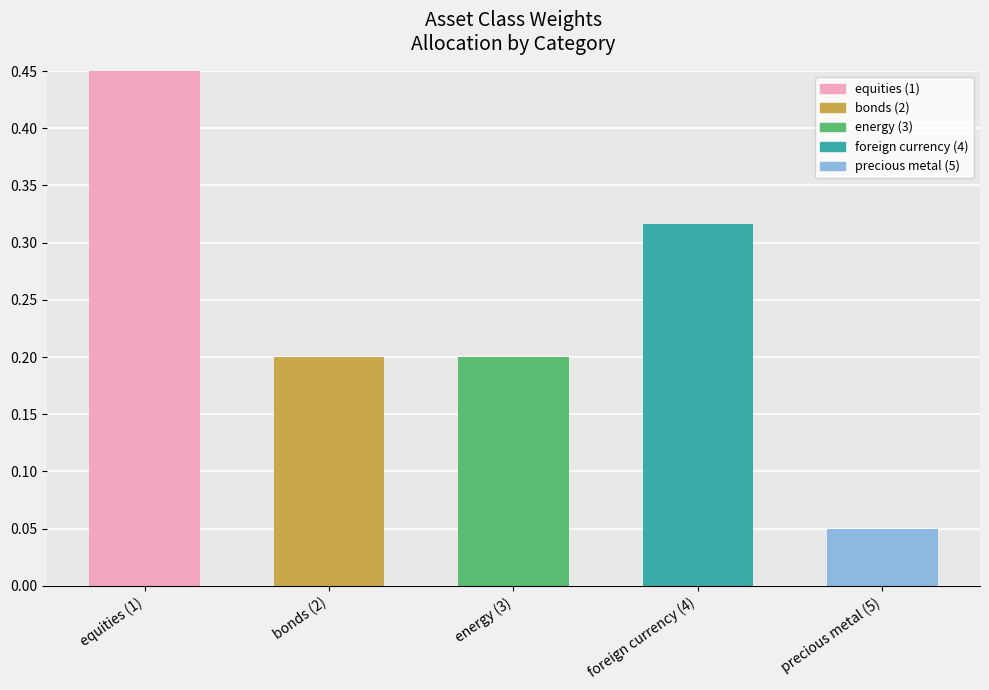

At which category does the chart reach its peak across all series?

equities (1)